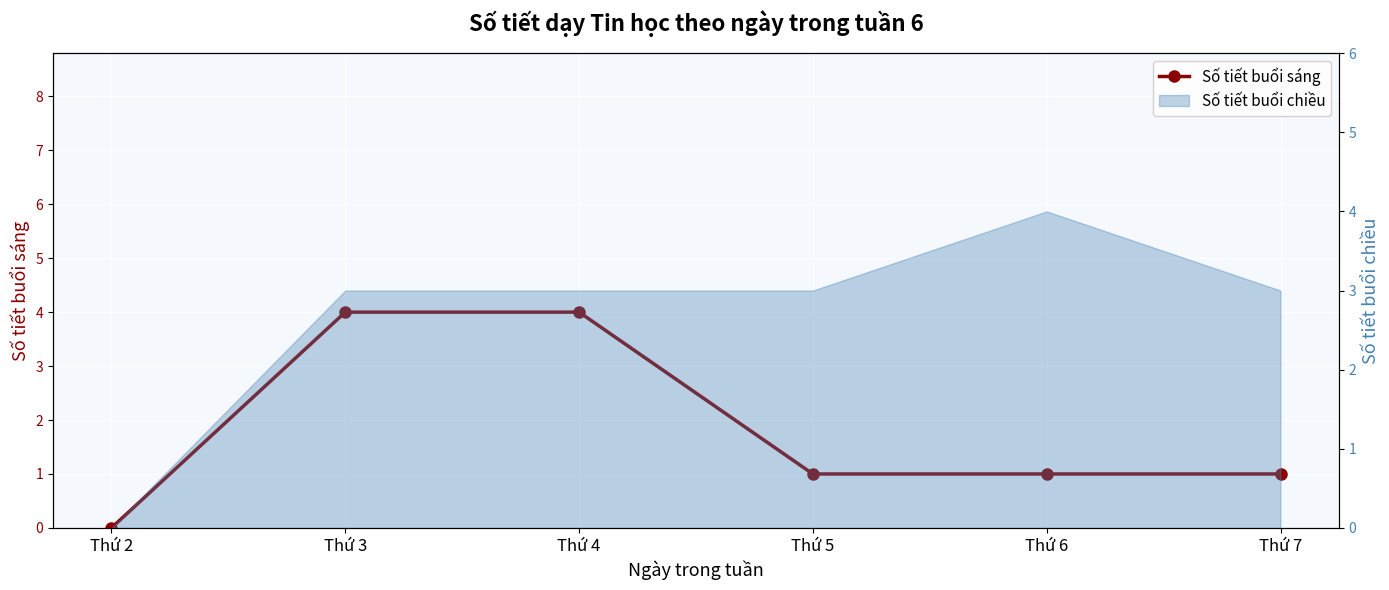

Which has a higher value, Thứ 2 or Thứ 6?

Thứ 6